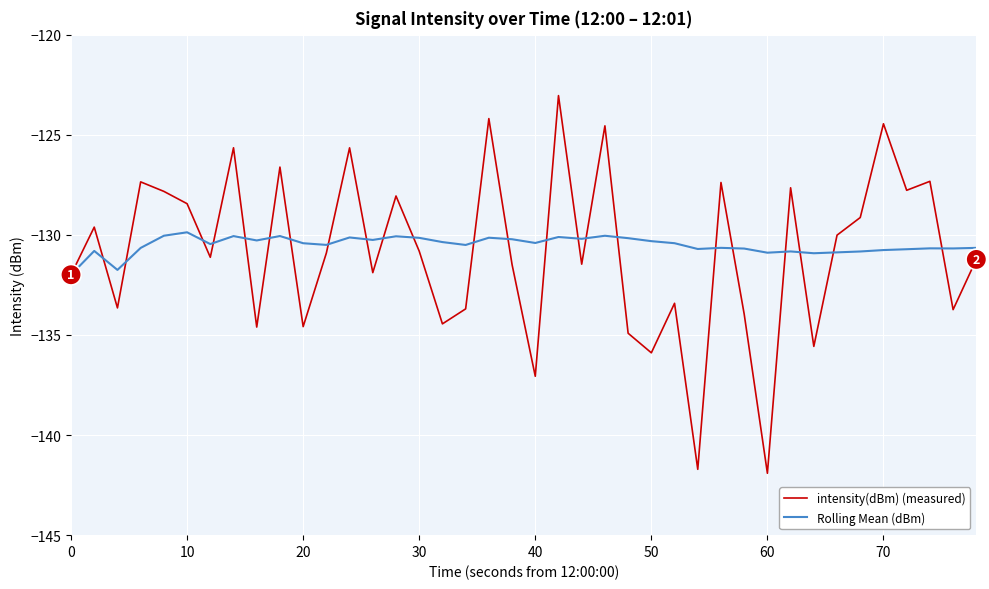

True or false: intensity(dBm) (measured) and Rolling Mean (dBm) intersect in this chart.

True